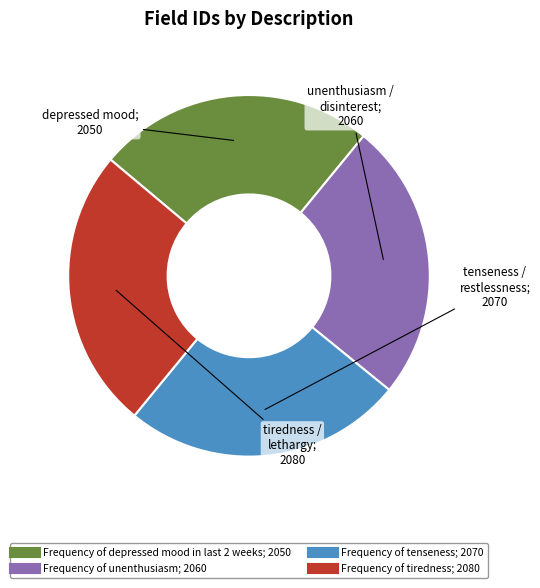

How many segments does this pie chart have?

4